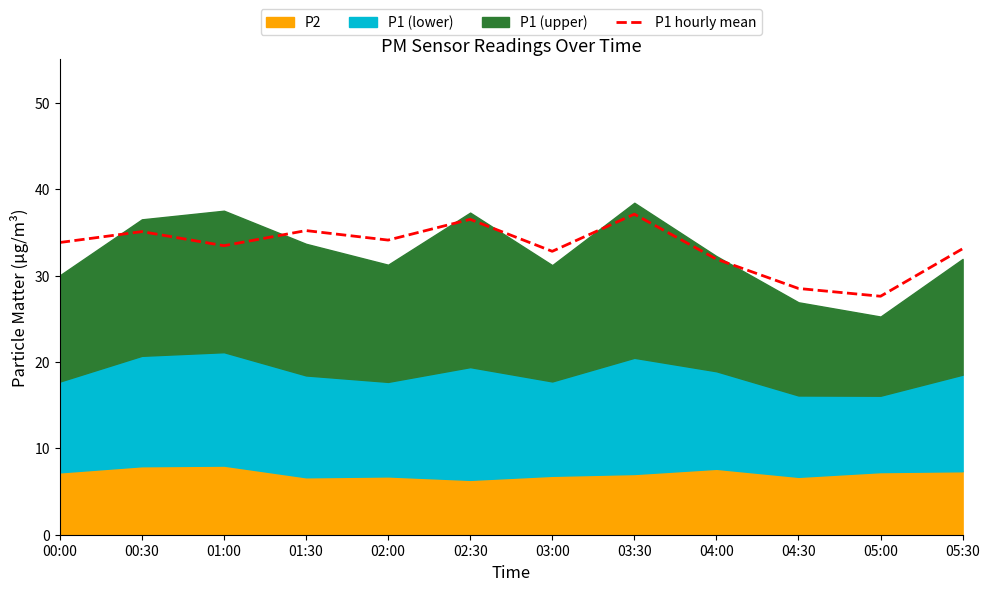

What is the sum of the values at 04:30 and 05:00?

56.1